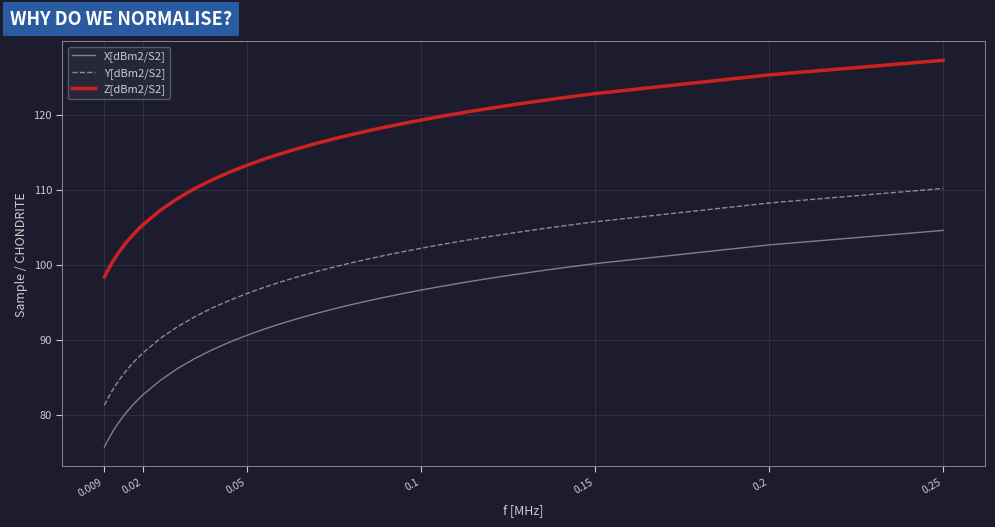

What is the maximum value shown in the chart?

127.2